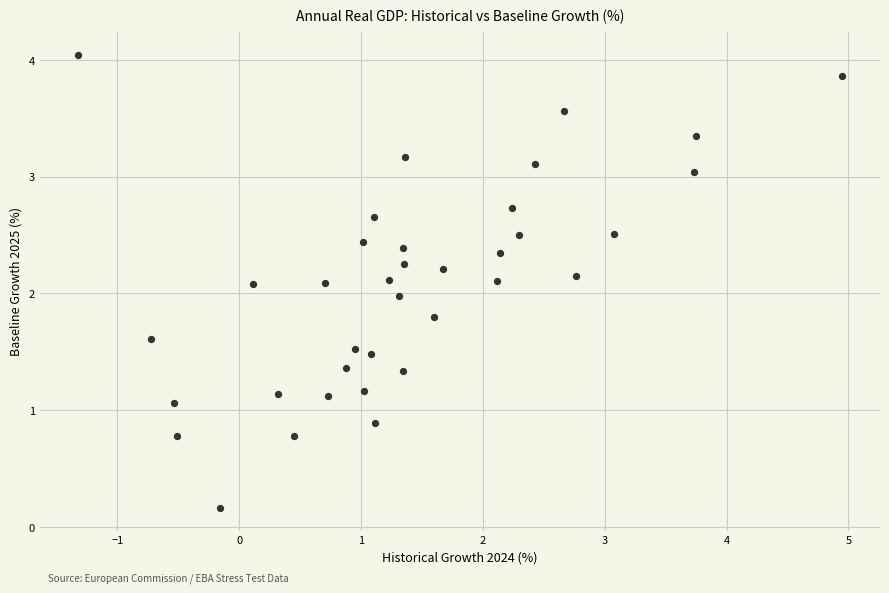

What is the range of X values (max minus min)?

6.3